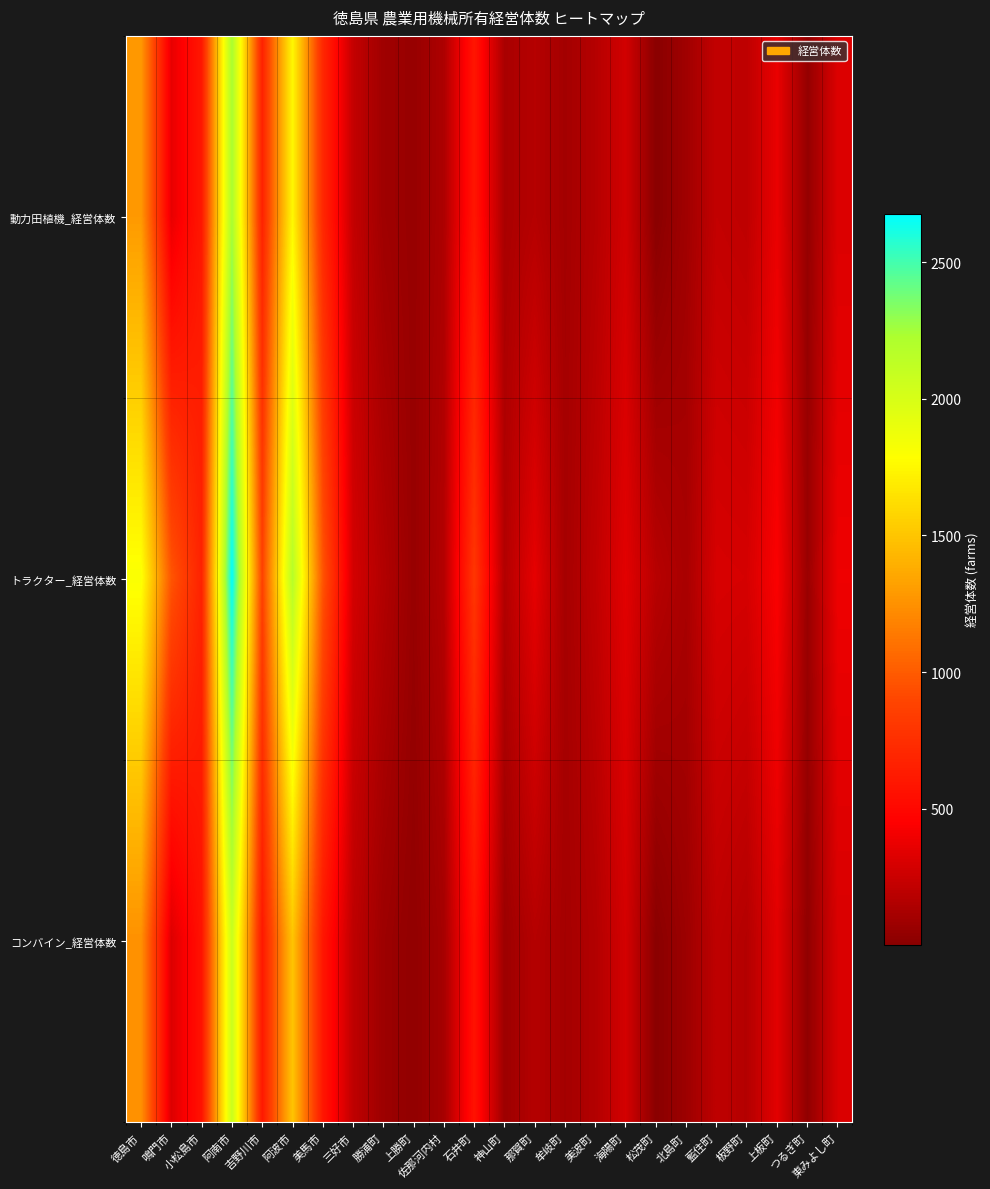

What is the maximum value shown in the chart?

2677